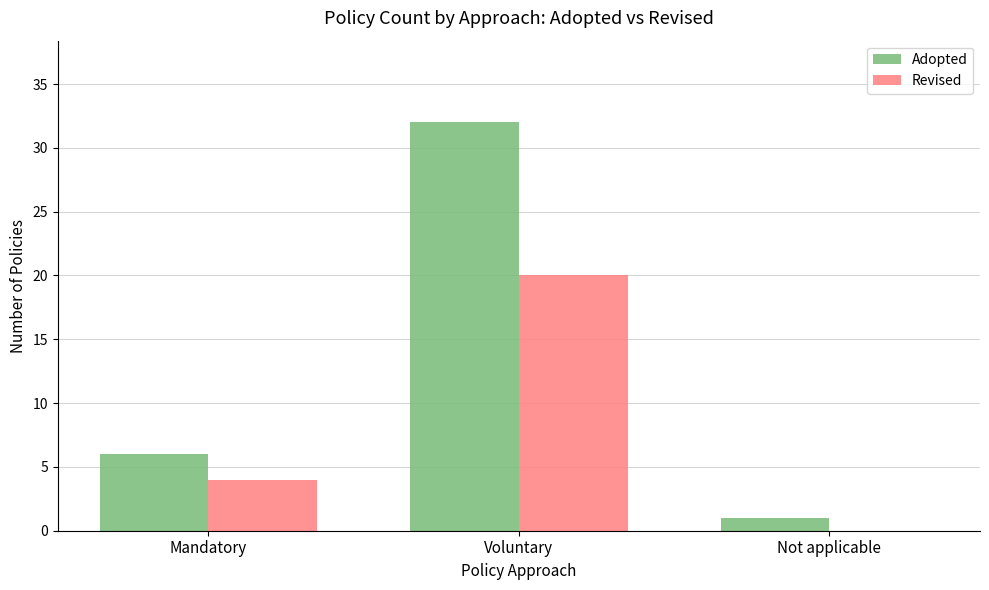

Count the Adopted values in the range 1 to 32.

3